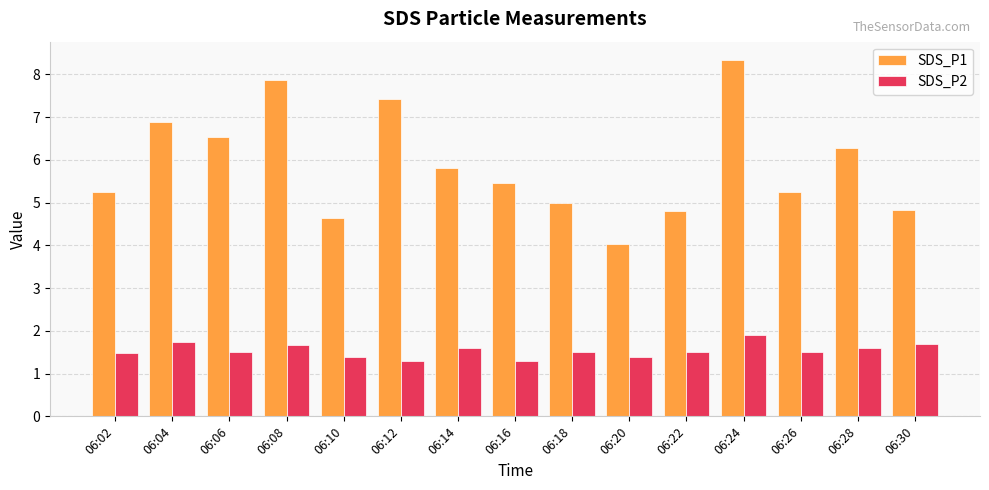

Are the bars grouped side by side (vs. stacked)?

Yes